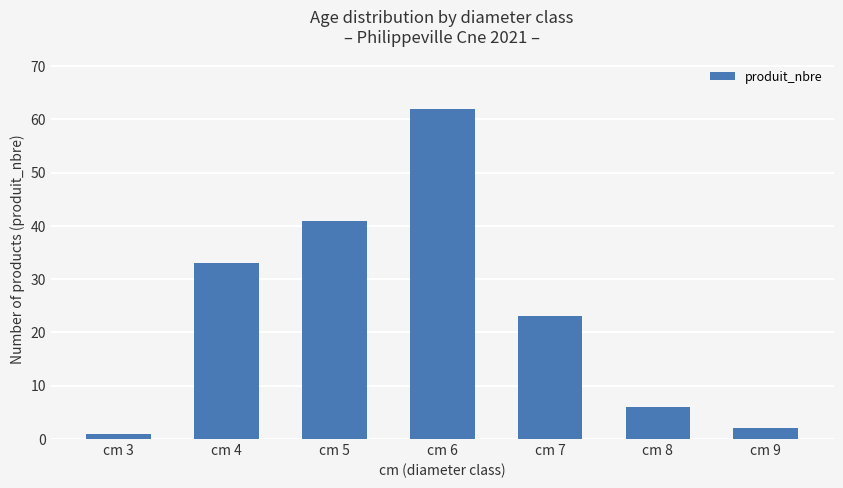

The chart shows a value of 45 at cm 4. True or false?

False